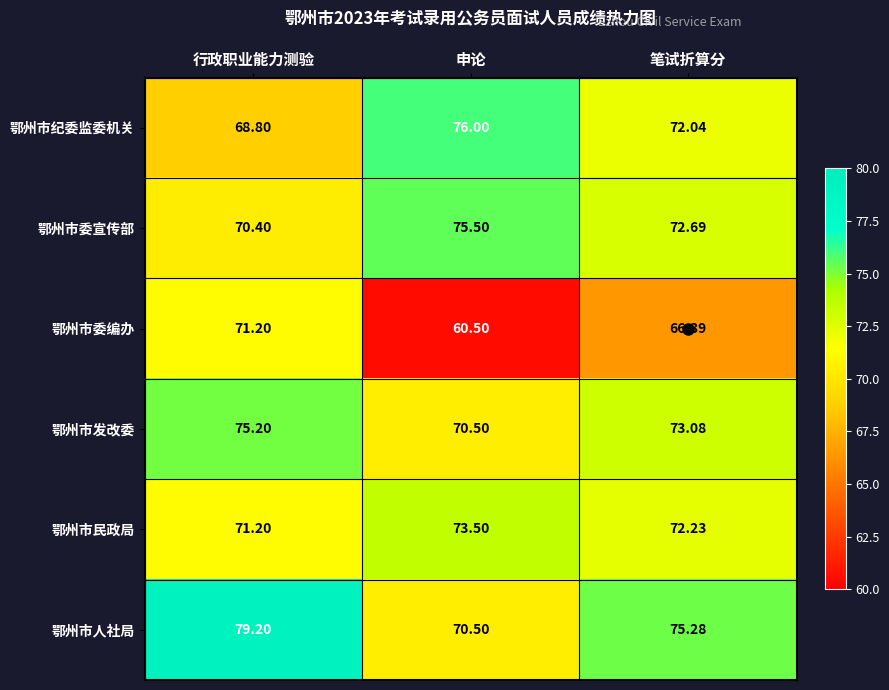

At which label is 鄂州市纪委监委机关 closest to 72?

笔试折算分